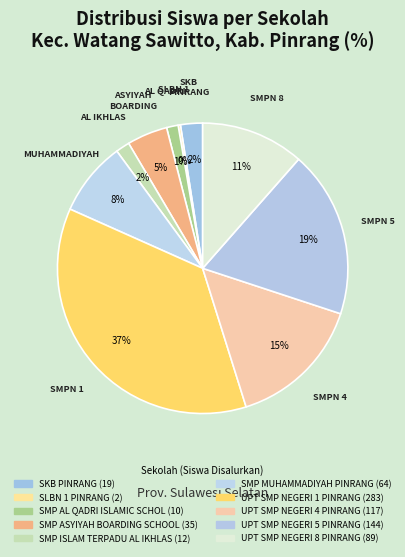

Between UPT SMP NEGERI 8 PINRANG and UPT SMP NEGERI 4 PINRANG, which is larger?

UPT SMP NEGERI 4 PINRANG